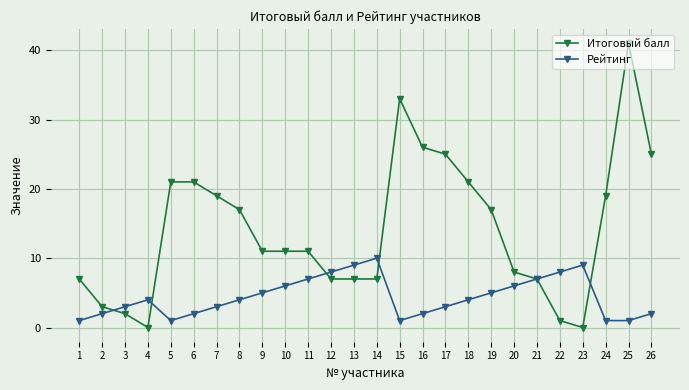

How many lines are shown in the chart?

2